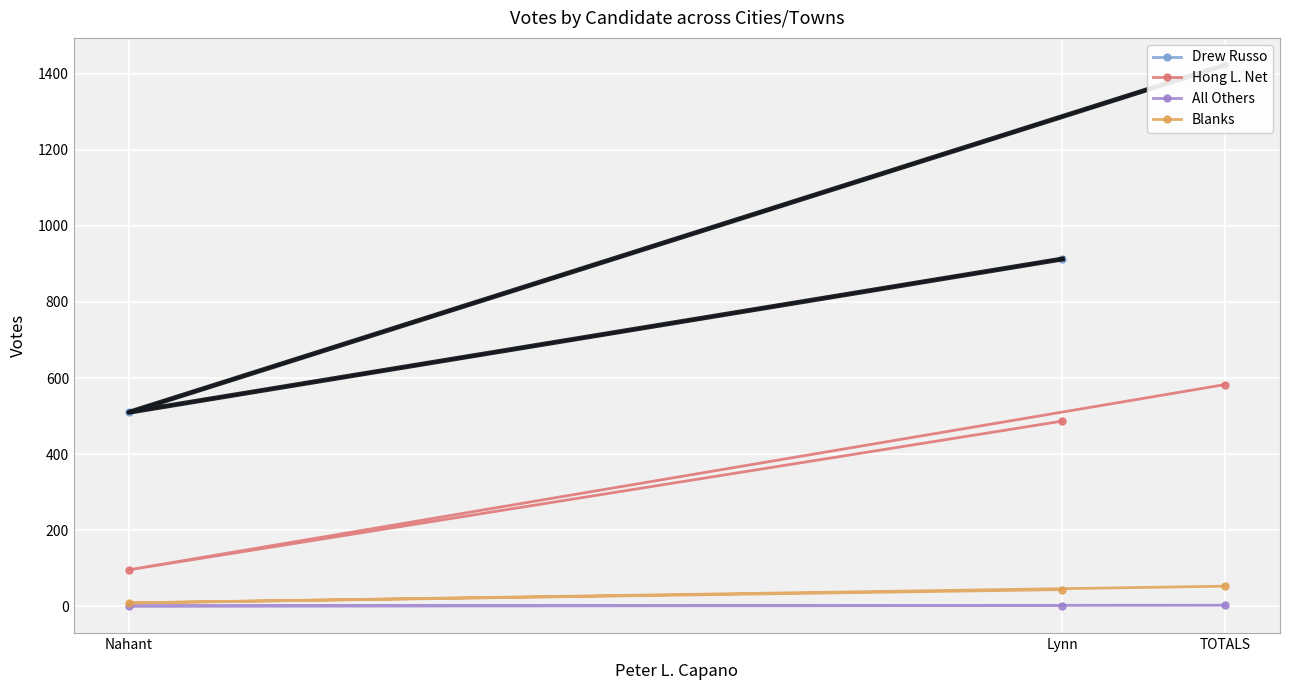

Which series has the largest range (max minus min)?

Drew Russo